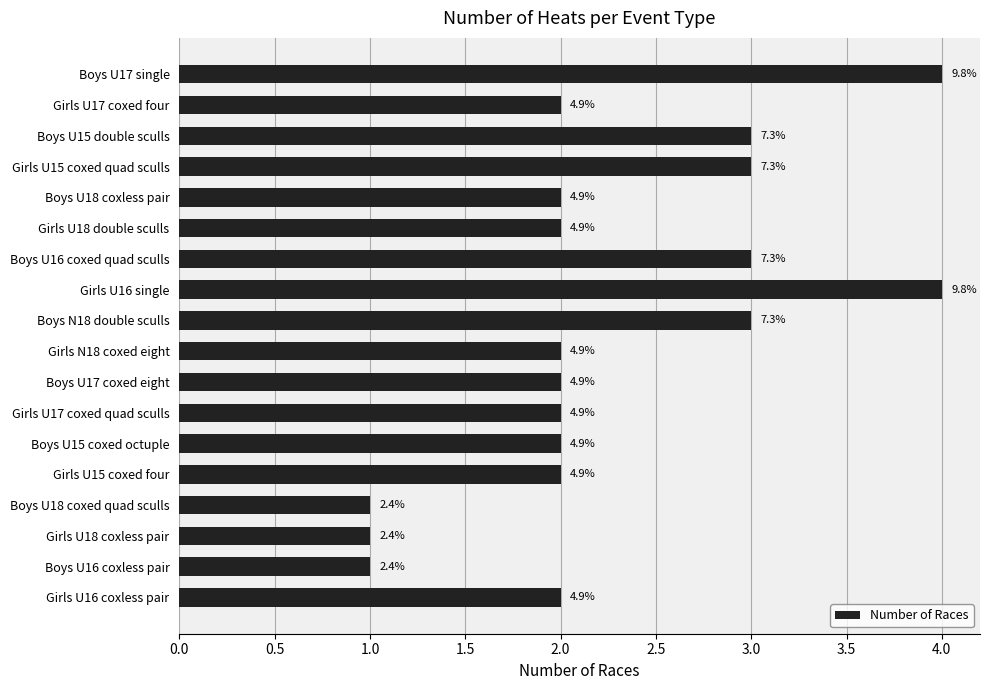

Are the bars horizontal?

Yes